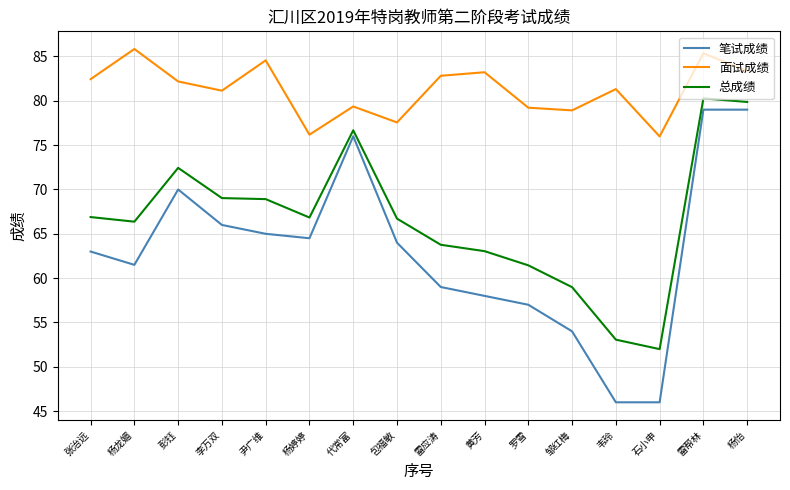

In 总成绩, how many points are higher than both neighbors (excluding endpoints)?

3